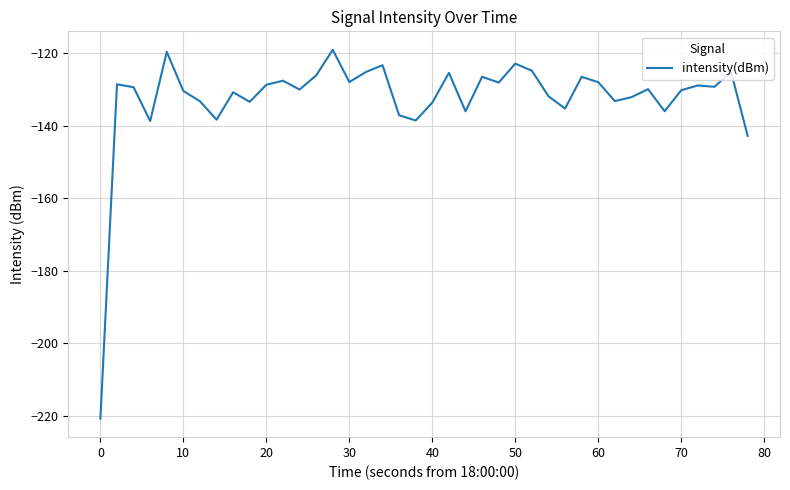

What is the maximum value shown in the chart?

-119.1